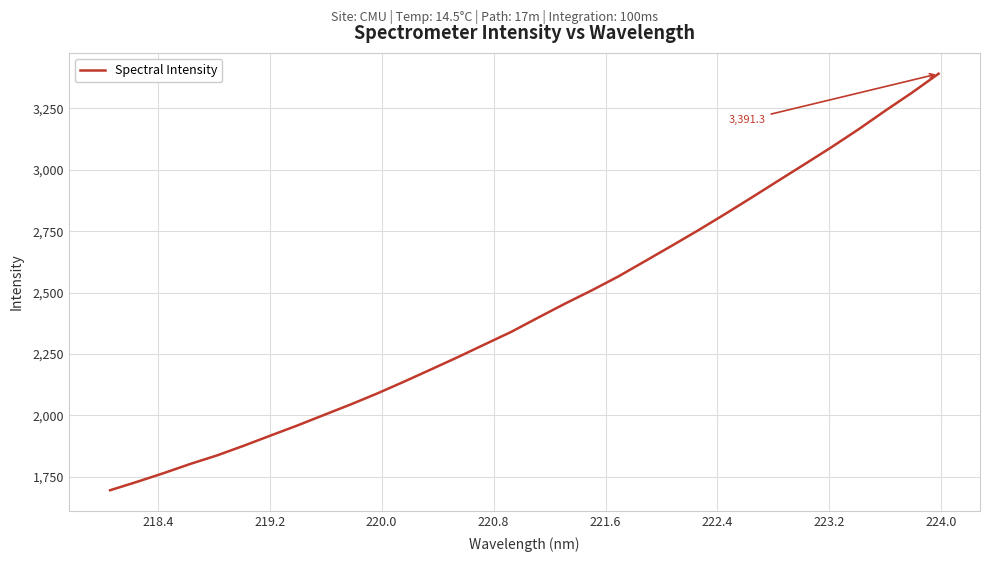

What is the minimum value shown in the chart?

1694.7